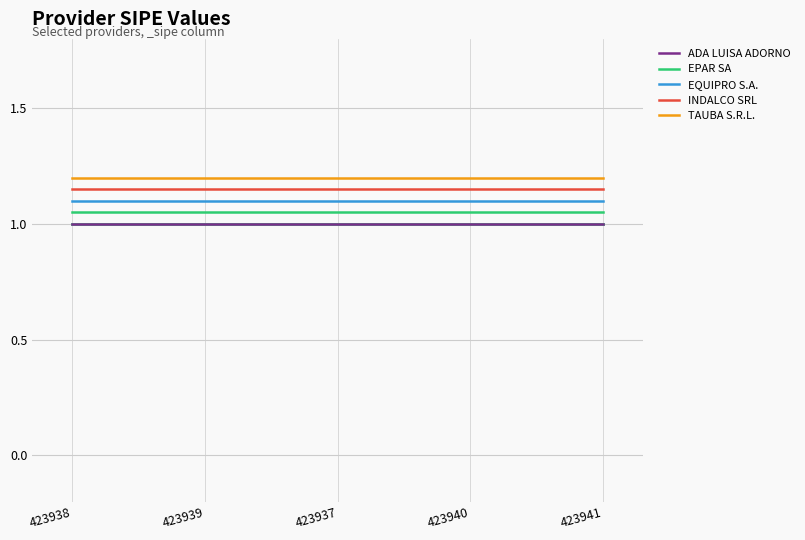

True or false: EQUIPRO S.A. has a value of 1.1 at 423941.

True